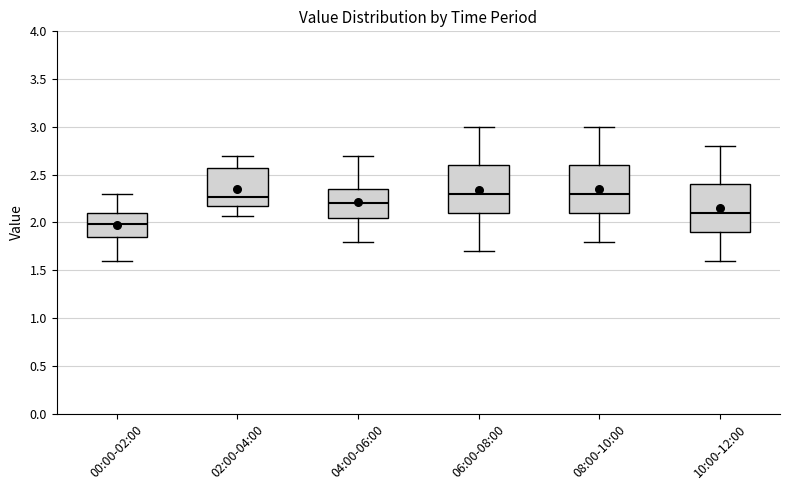

Where does the median line of the box for 02:00-04:00 sit on the y-axis? The values are not printed on the chart, so give them approximately, as read against the axis.

2.25